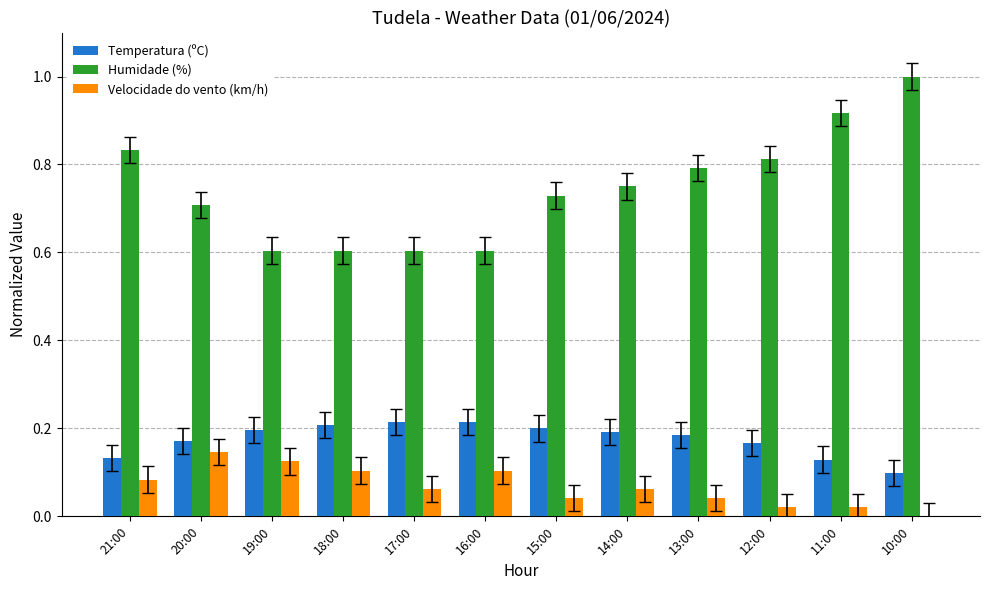

Is the value of Temperatura (ºC) at 19:00 greater than the value of Velocidade do vento (km/h) at 21:00?

Yes